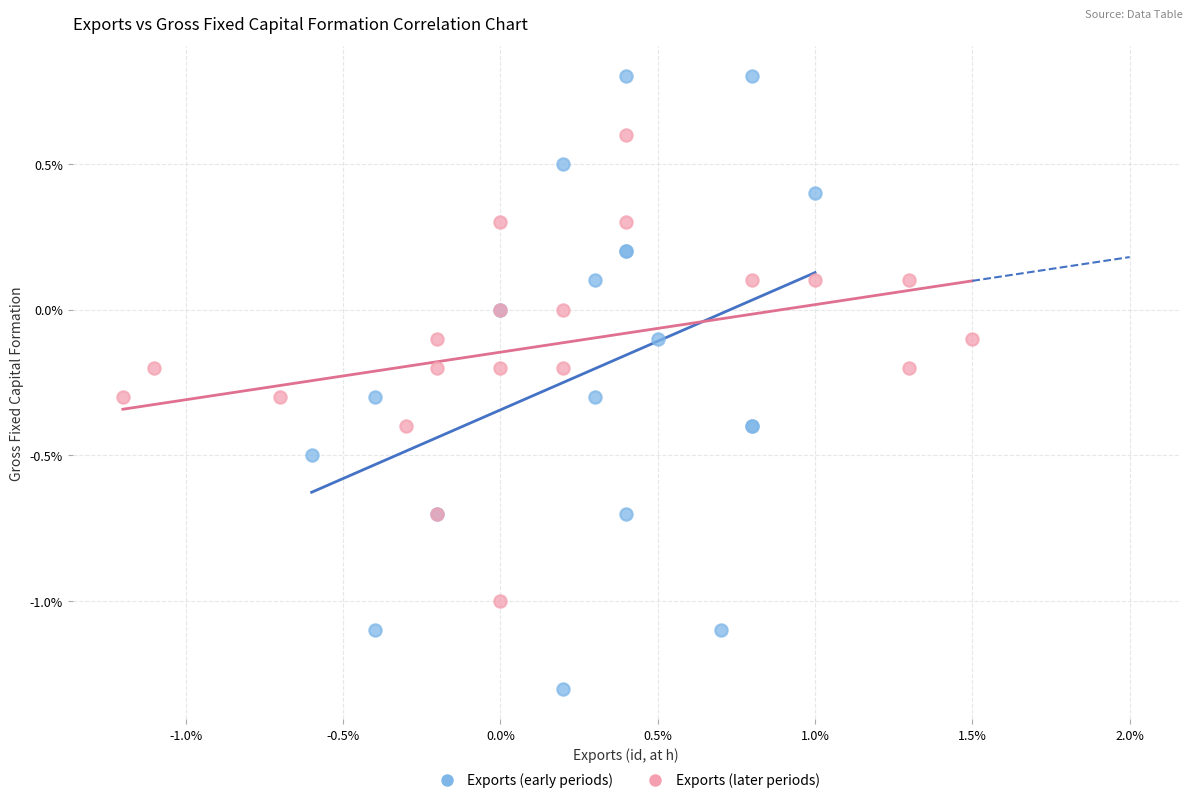

Which series contains the highest Y value?

Exports (early periods)